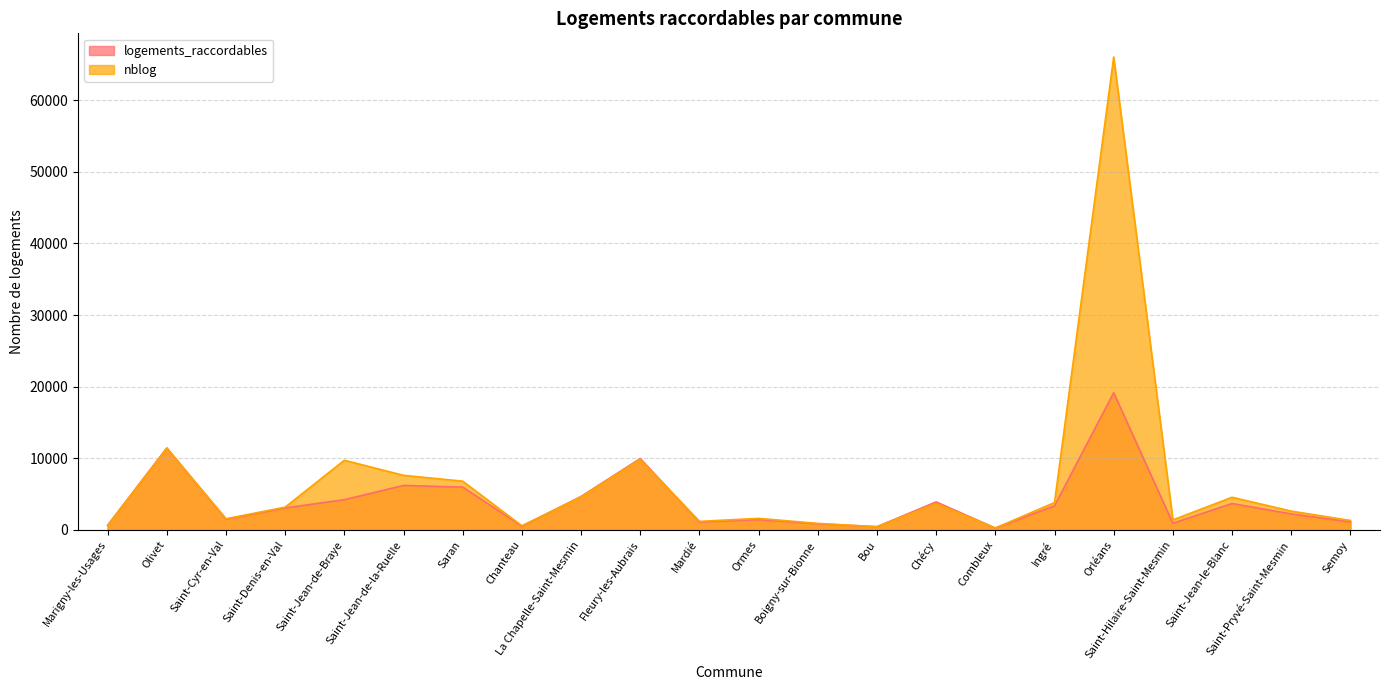

What is the label of the 9th point from the right?

Bou